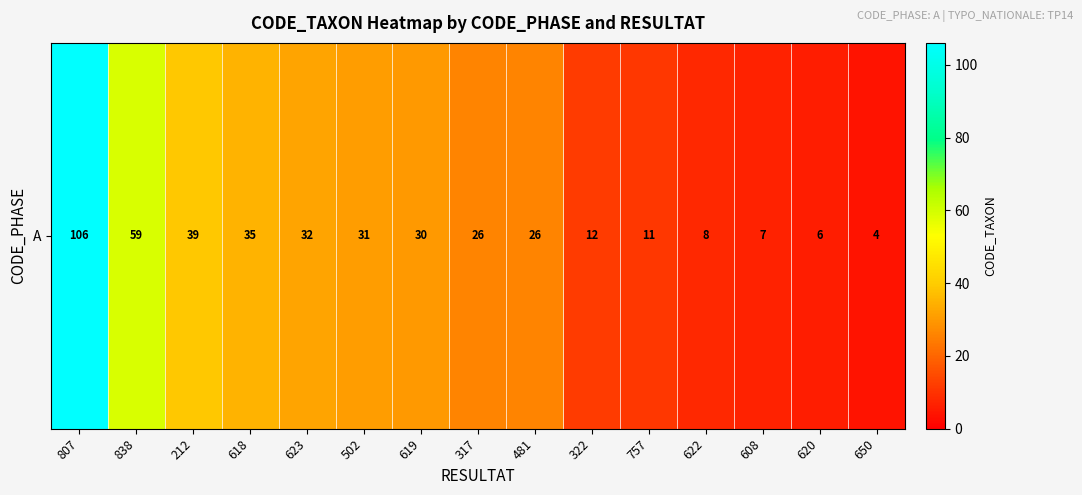

The chart shows a value of 17 at 502. True or false?

False